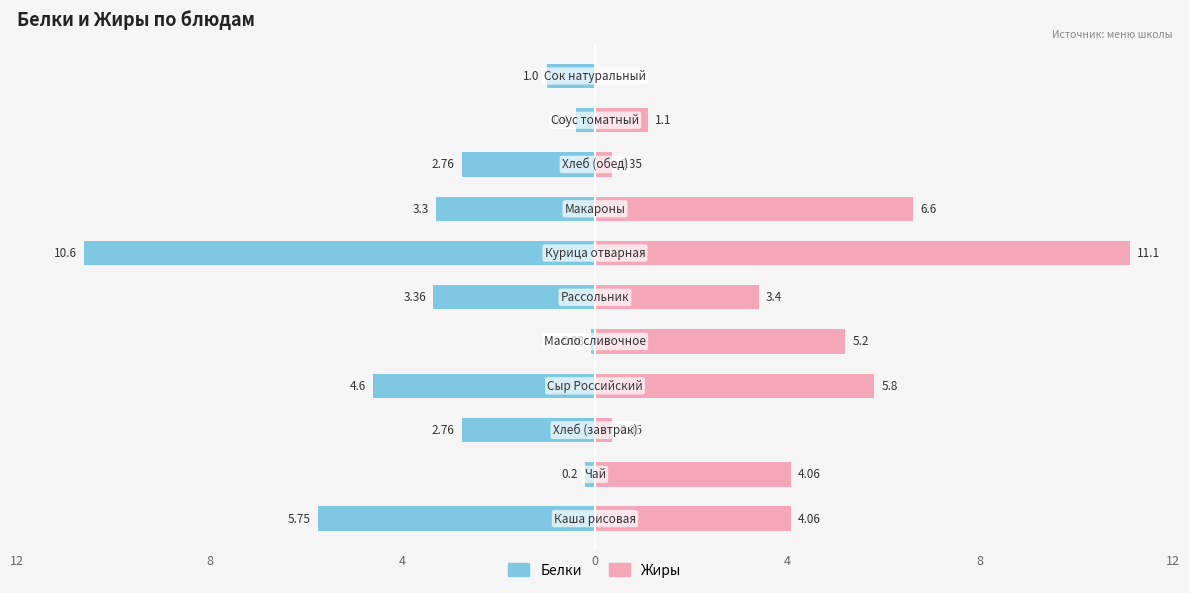

Between 8 and 7, which is larger?

8